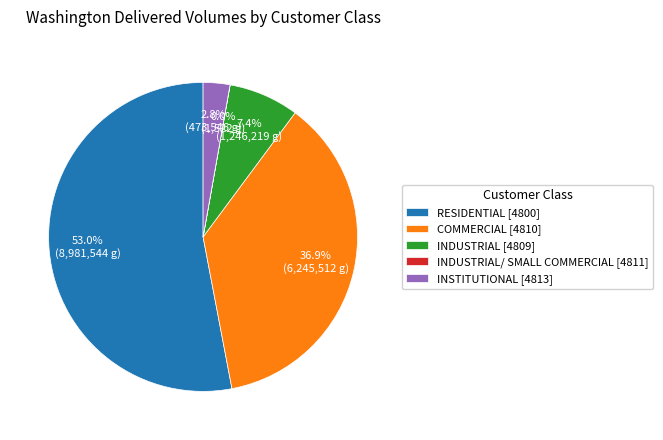

What is the ratio of the value at COMMERCIAL [4810] to the value at RESIDENTIAL [4800]?

0.7